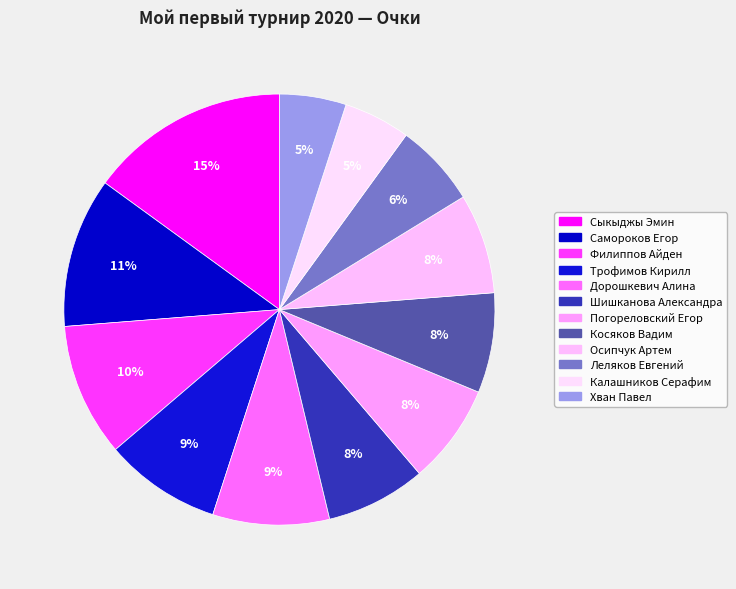

The Самороков Егор slice represents 11% of the pie. True or false?

True